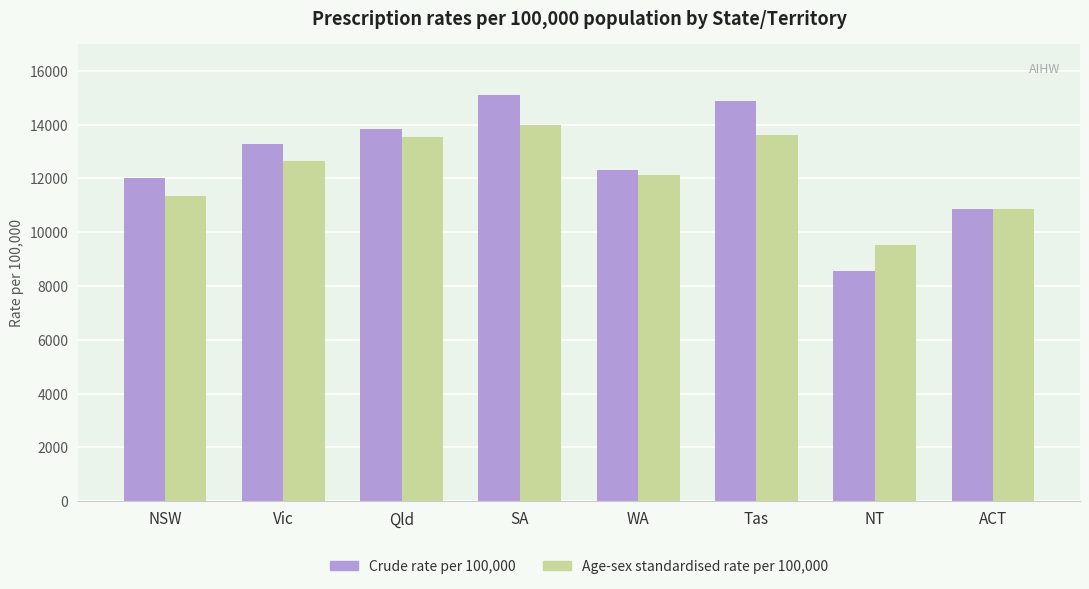

How many data points does each series have?

8